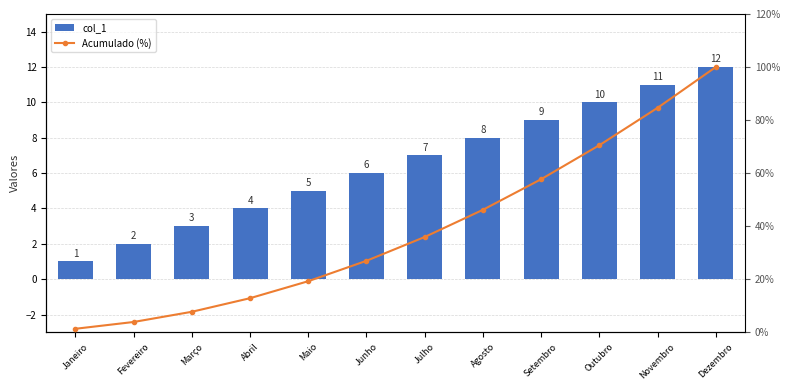

Rank the series at Junho from lowest to highest value.

col_1, Acumulado (%)